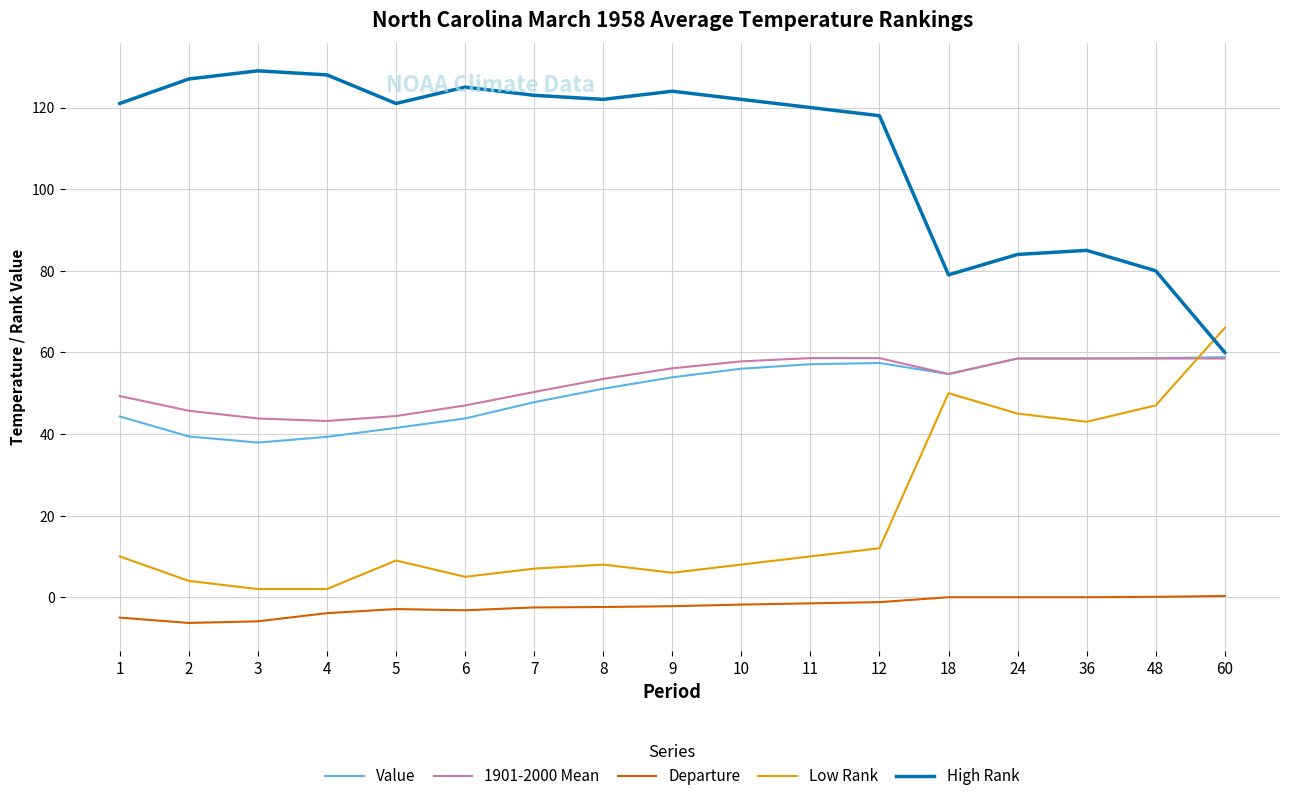

Does the chart display data point markers on the line(s)?

No